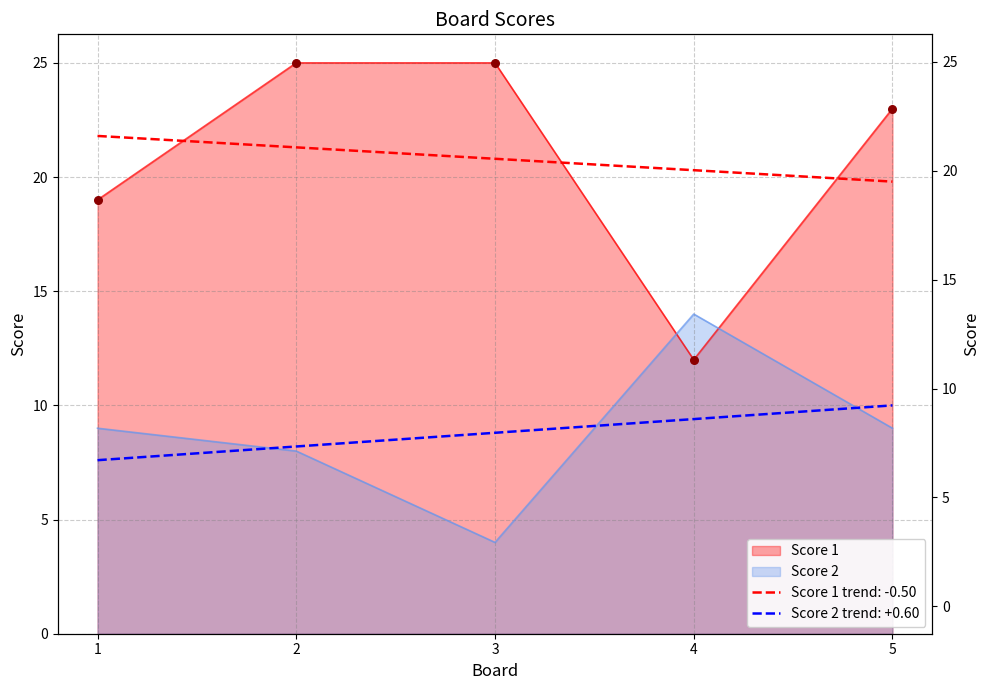

What is the total value across all series at 3?

29